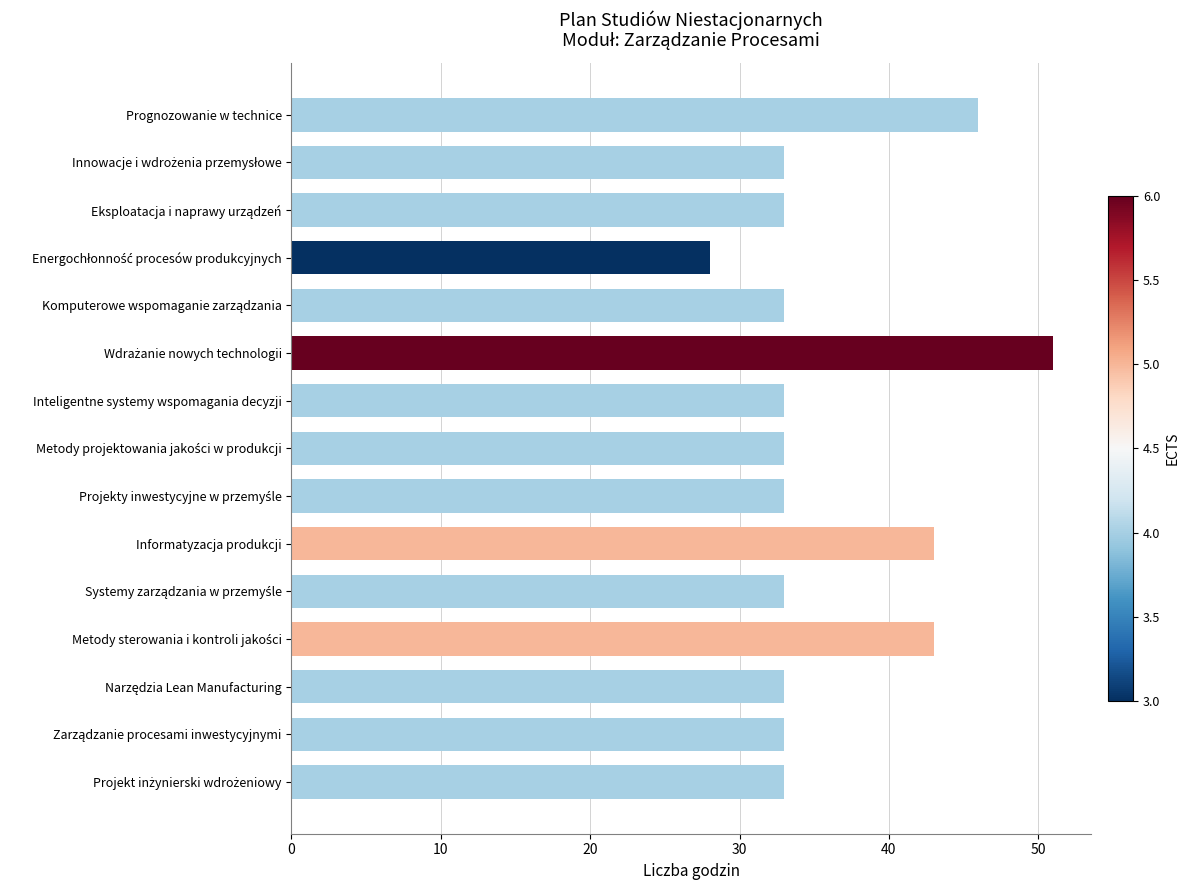

What is the average value?

36